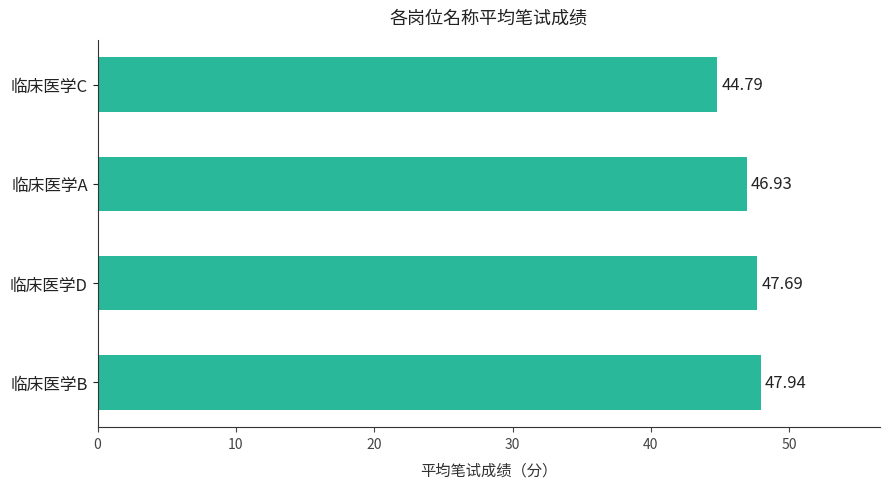

Which label corresponds to the smallest value in the chart?

临床医学C